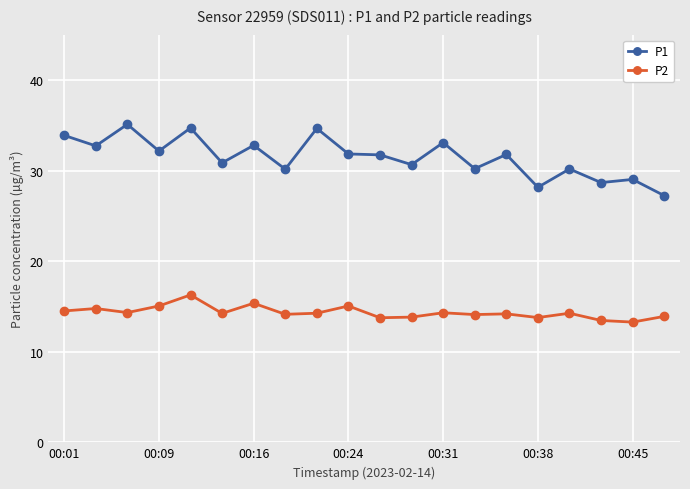

Which series has the largest total across all categories?

P1